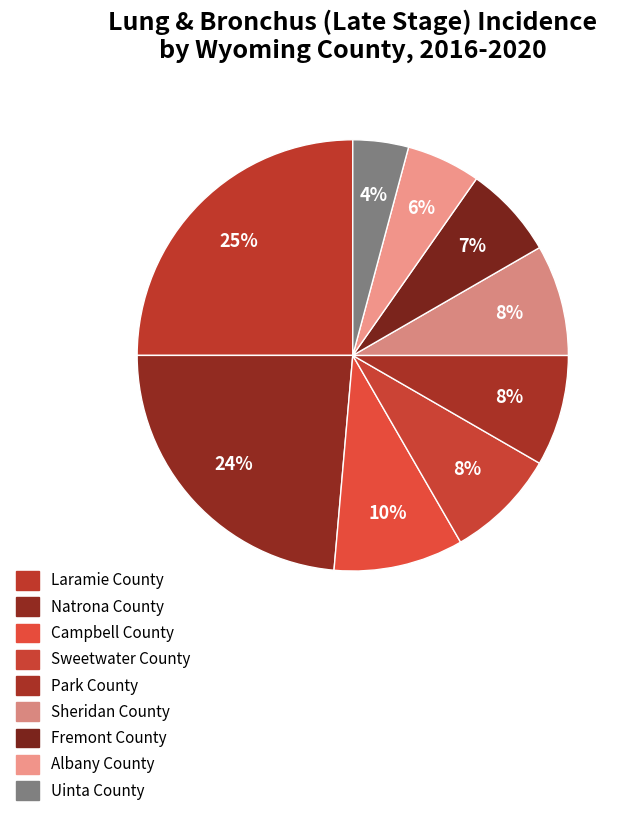

To the nearest percent, what is the difference between the largest and smallest slice percentages?

21%